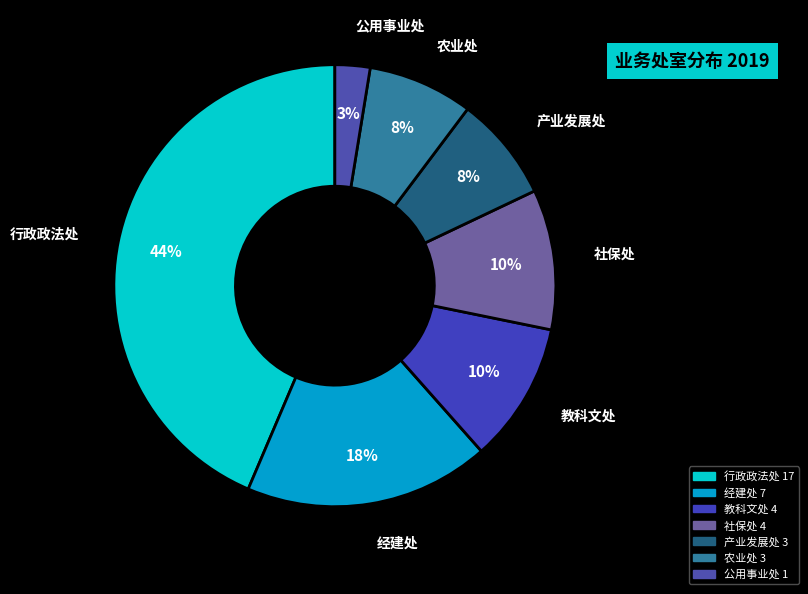

Does any single category account for the majority?

No